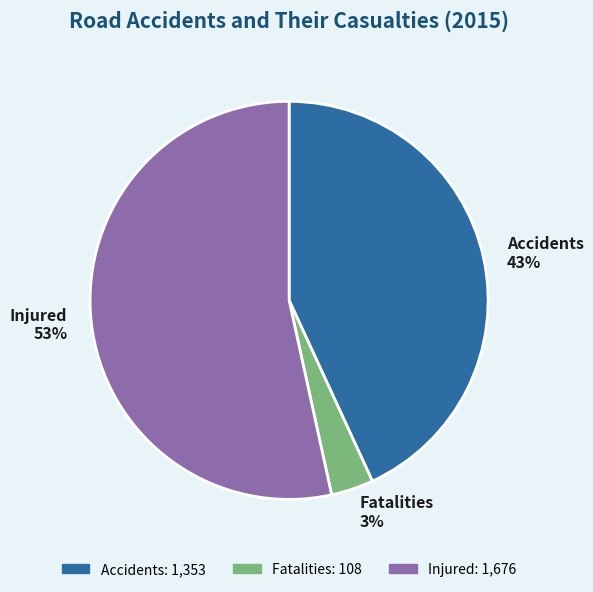

What is the ratio of the value at Injured 53% to the value at Accidents 43%?

1.2